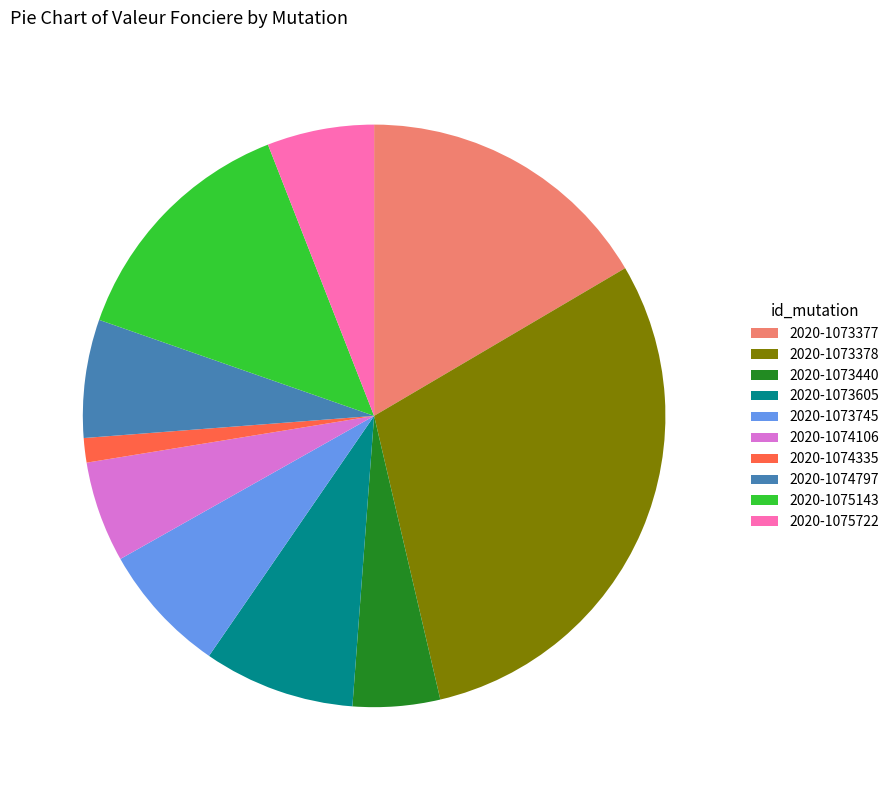

Do 2020-1073377 and 2020-1073378 together represent more than half of the pie?

No